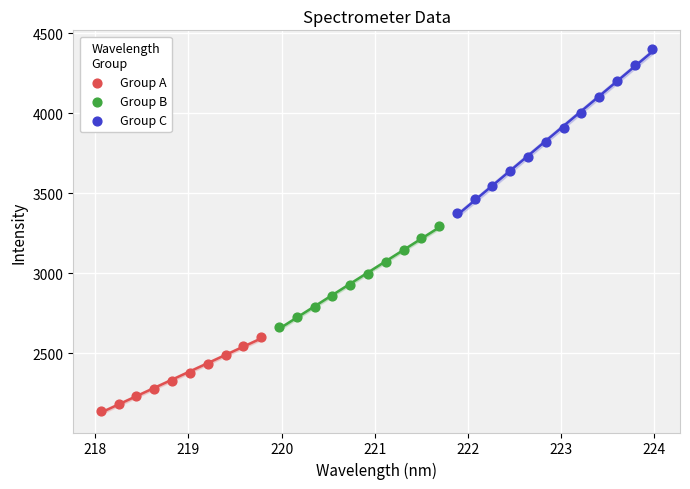

Which series reaches the maximum Y coordinate?

Group C